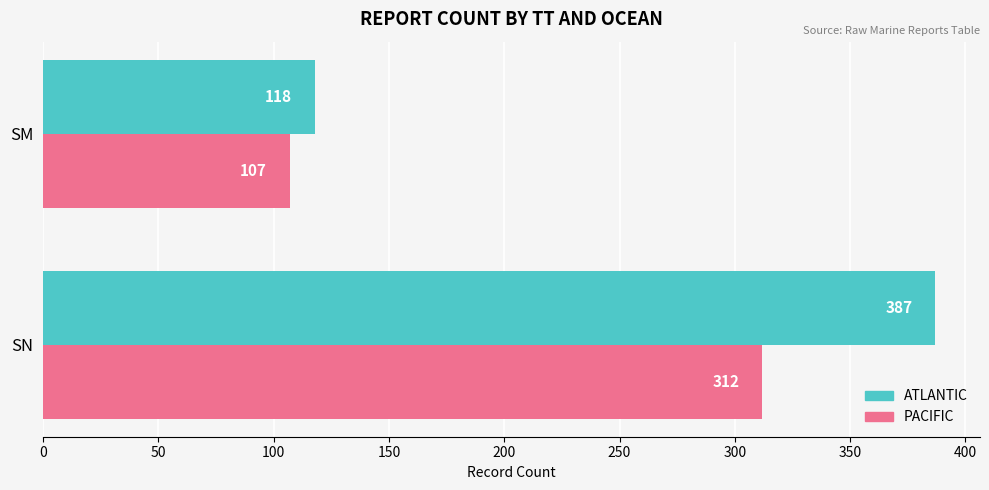

What is the difference between the highest and lowest values at SM?

11